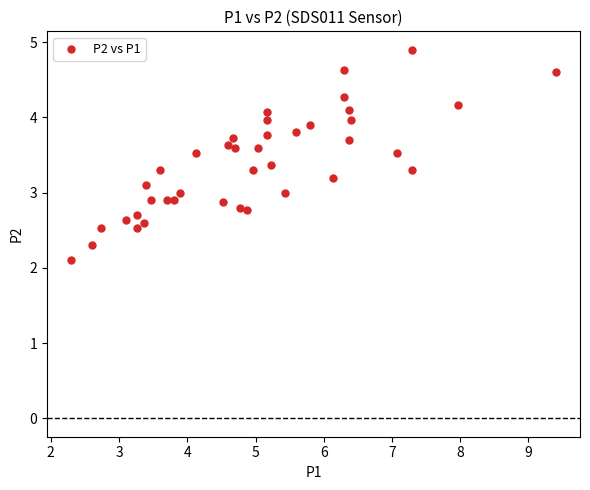

What is the range of Y values (max minus min)?

2.8